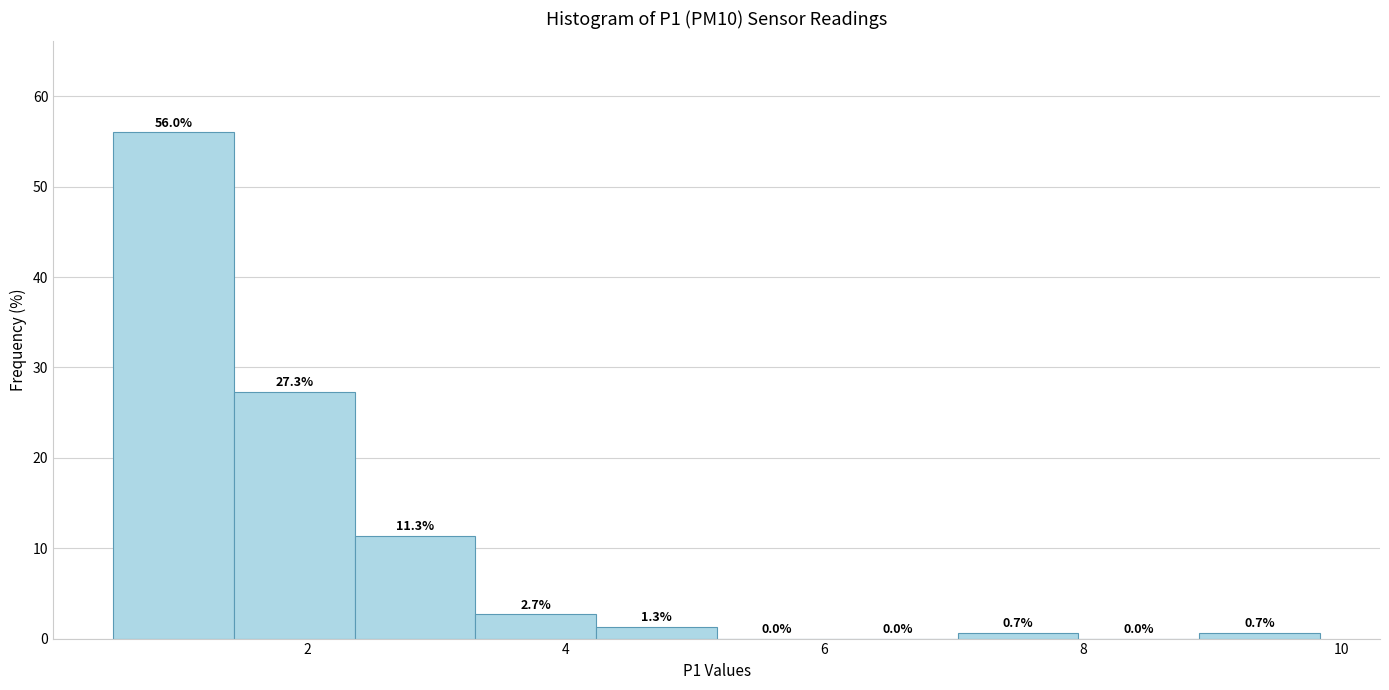

What is the height of the bar covering 0.6 to 1.4 on the x-axis? The bar edges are not printed on the chart, so give them approximately, as read against the axis.

56.0